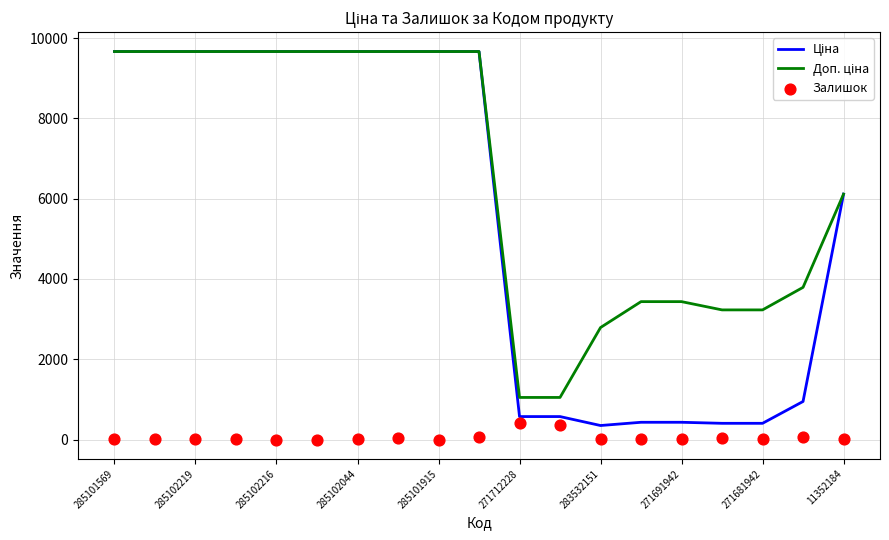

Which series has the largest total across all categories?

Доп. ціна